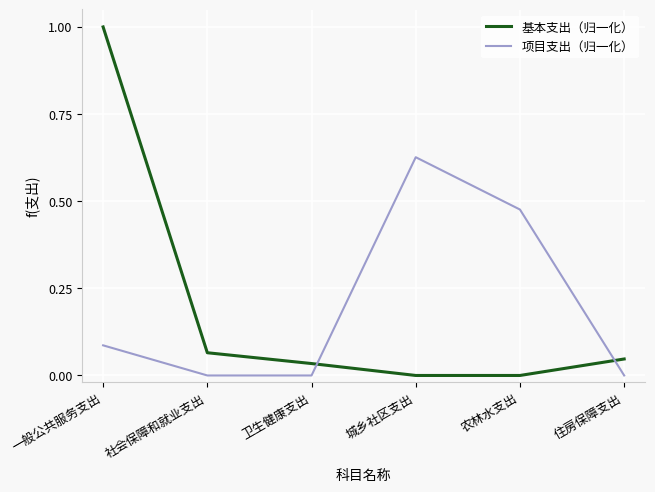

Rank the series at 一般公共服务支出 from highest to lowest value.

基本支出（归一化）, 项目支出（归一化）